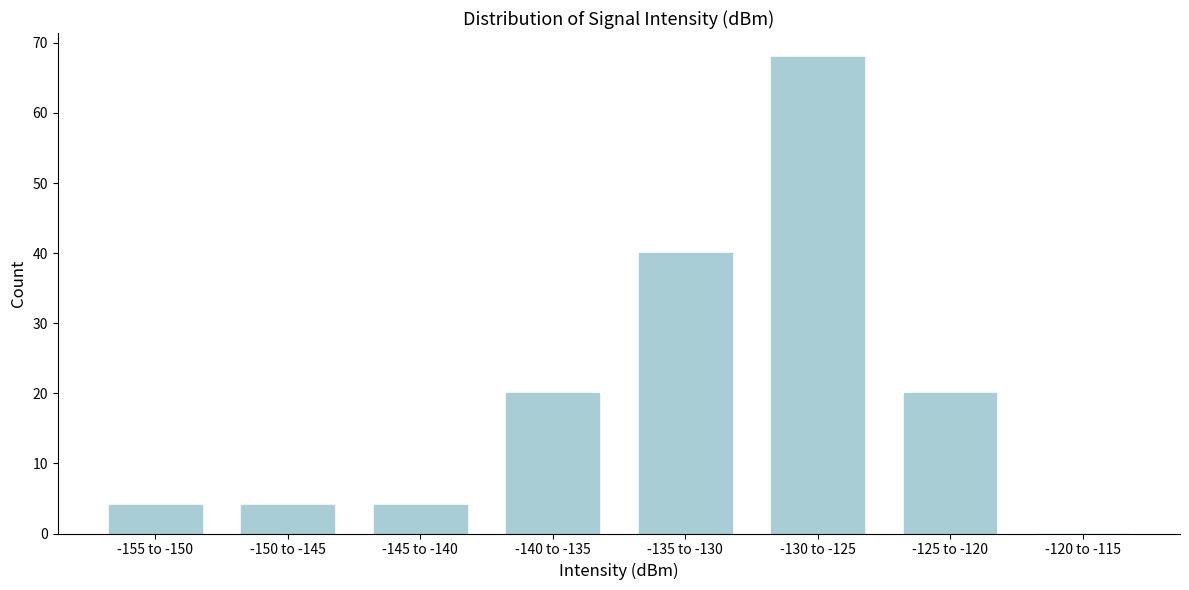

Reading right to left, extract all data points from this chart.

-120 to -115=0	-125 to -120=20	-130 to -125=68	-135 to -130=40	-140 to -135=20	-145 to -140=4	-150 to -145=4	-155 to -150=4